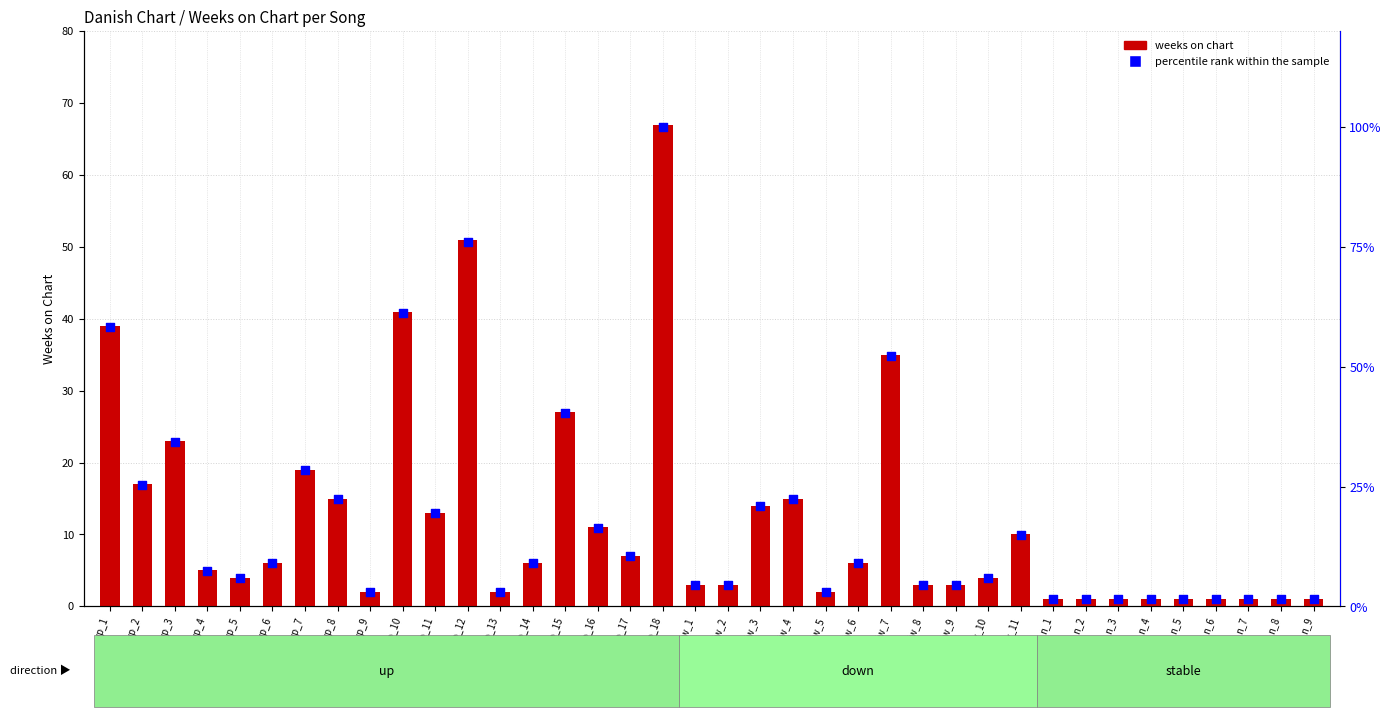

Which series has the widest spread of Y values?

percentile rank within the sample